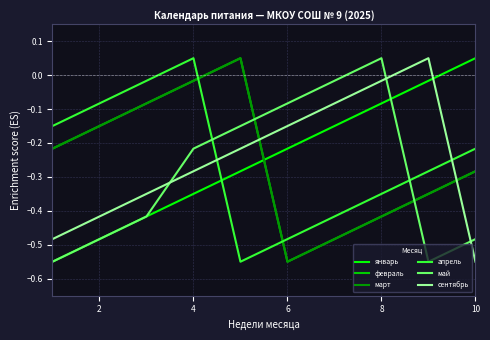

Is this an area chart (filled region under the line)?

No